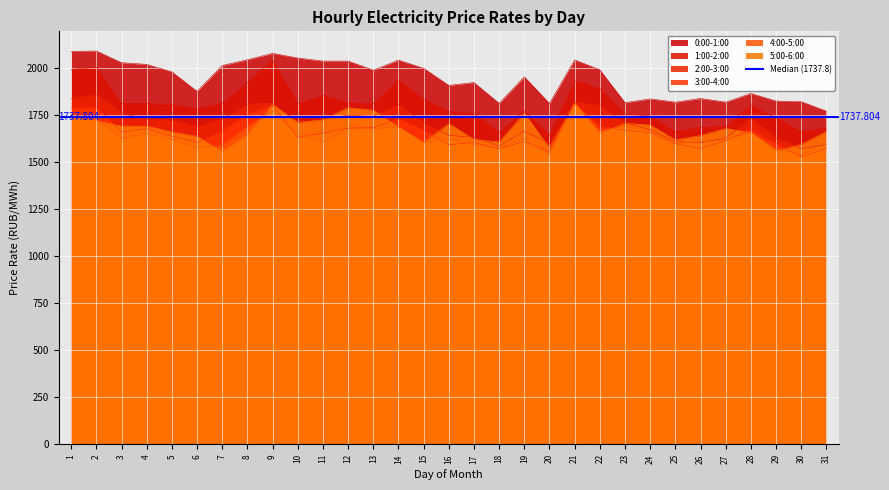

What is the sum of the 1:00-2:00 values at 30 and 26?

3348.3